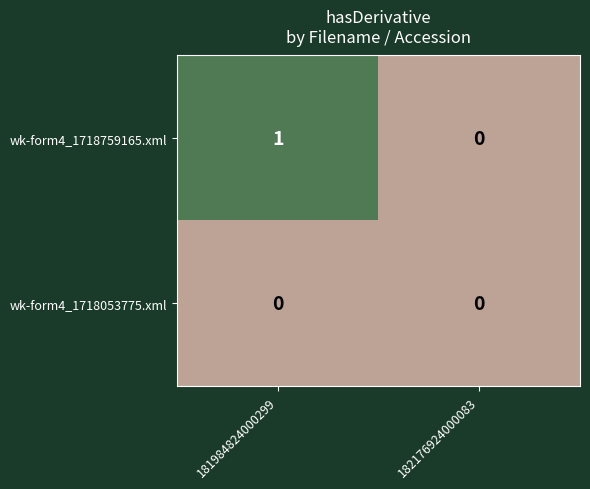

Which series has the largest total across all categories?

wk-form4_1718759165.xml